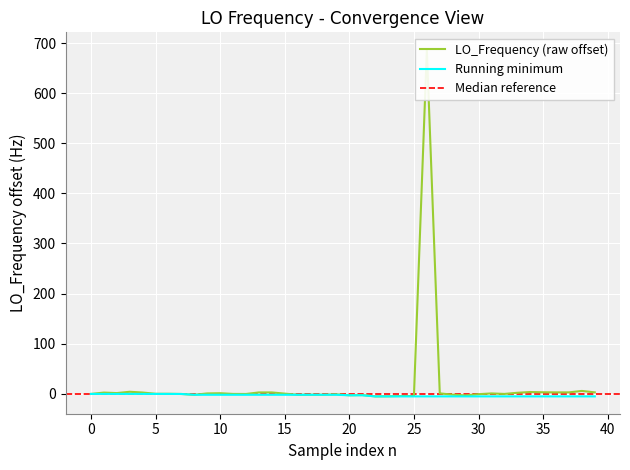

How many data points does each series have?

40